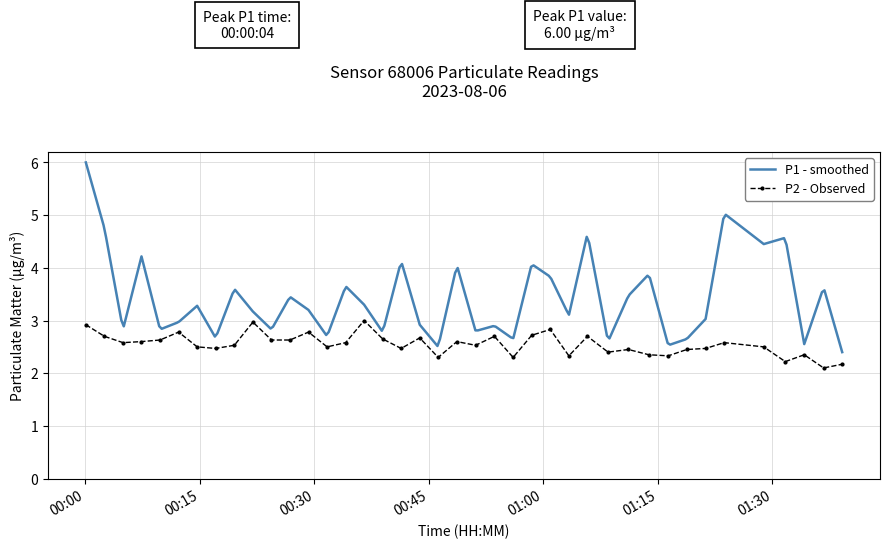

What is the value of the P2 - Observed point at the 4th from the left?

2.6